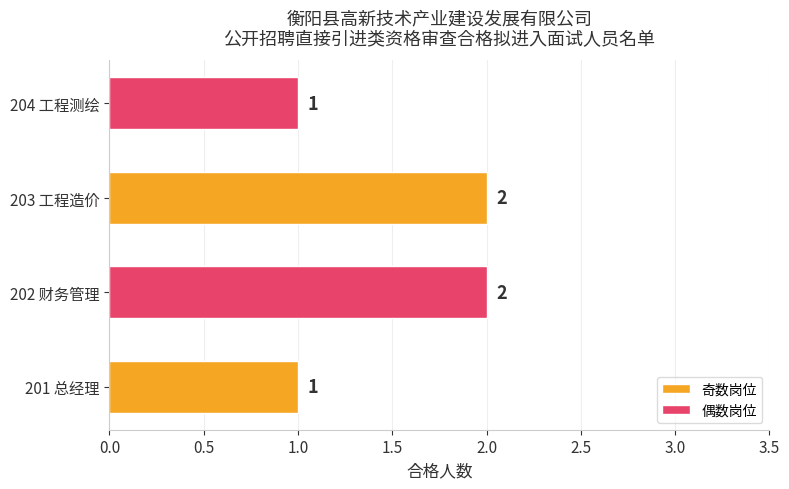

Does the chart contain any negative values?

No